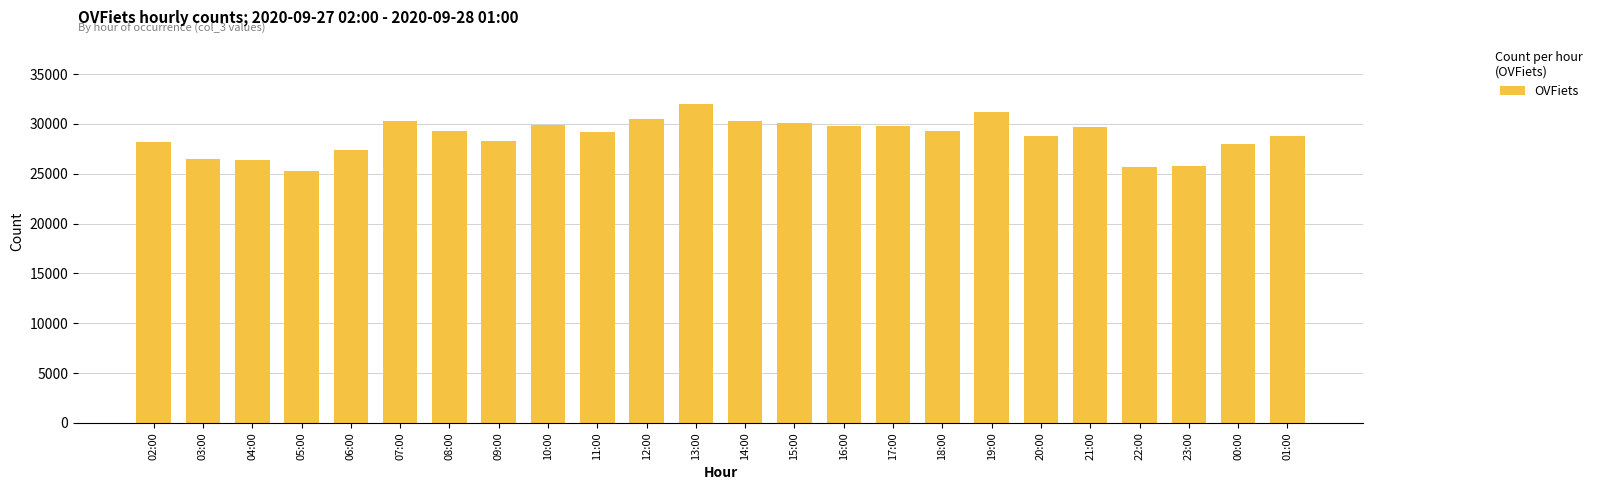

What is the label of the 12th bar from the right?

14:00